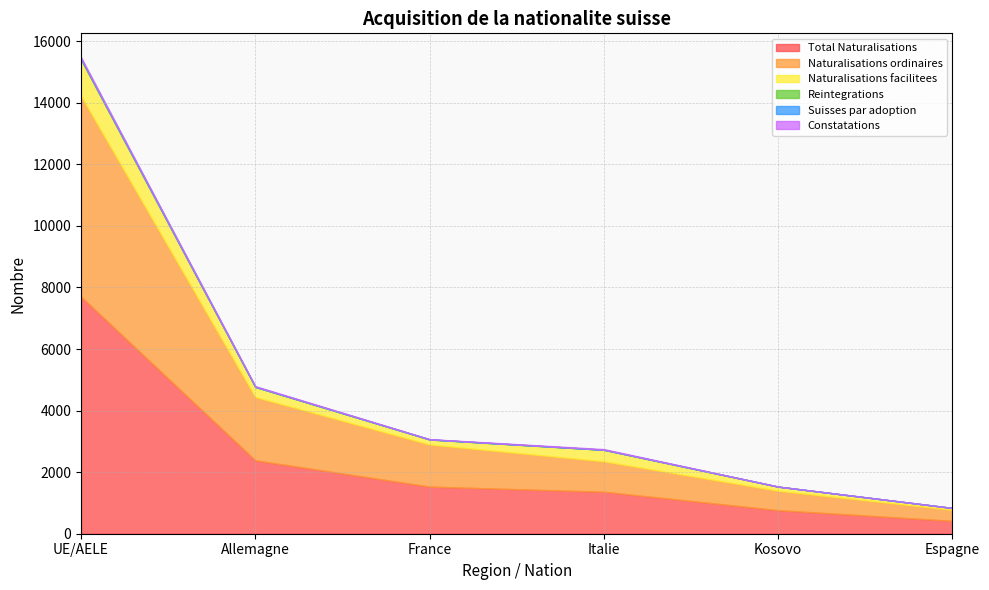

What is the difference between the maximum and minimum values in the Total Naturalisations series?

7284